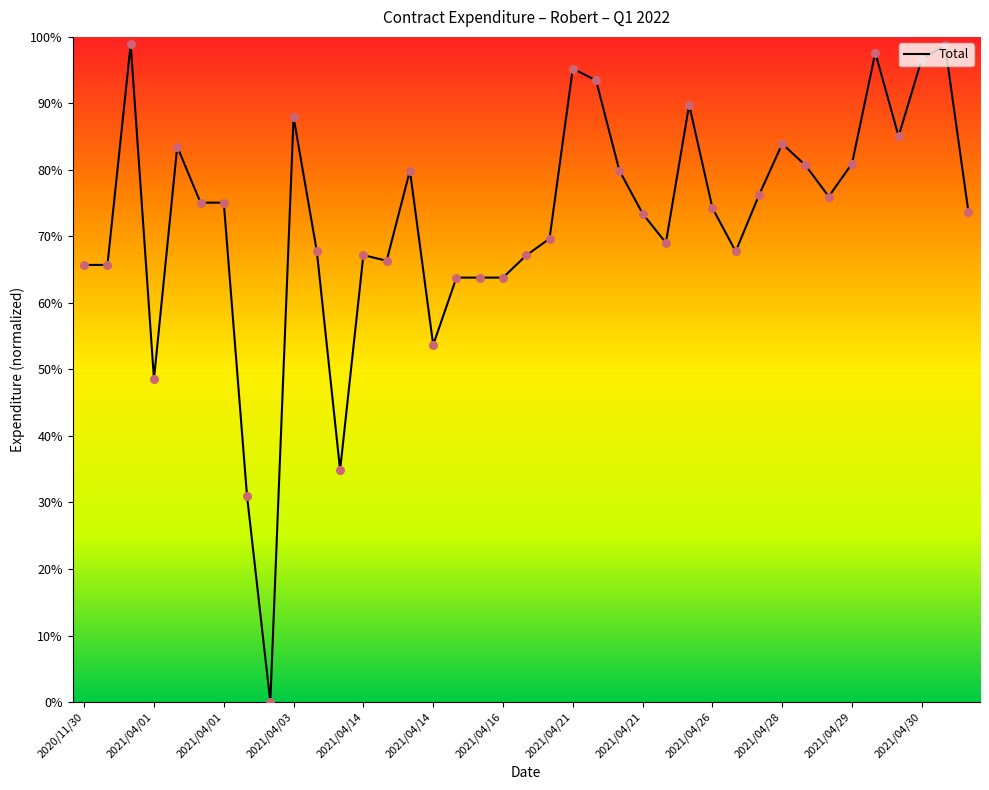

What is the maximum value shown in the chart?

98.9